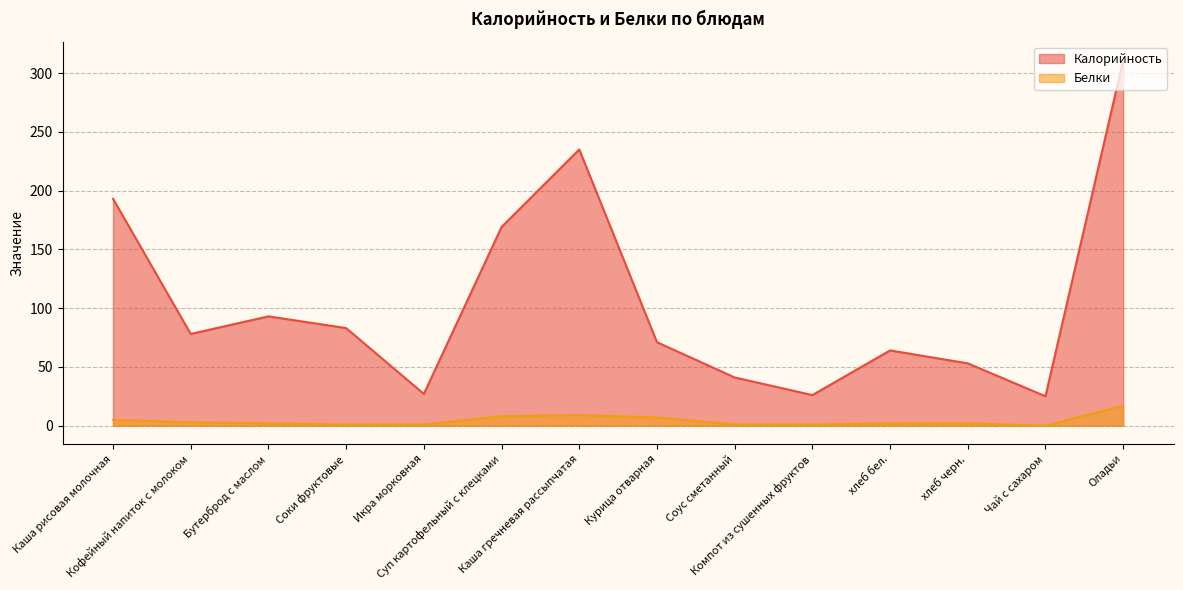

Which category has the lowest value across all series?

Чай с сахаром